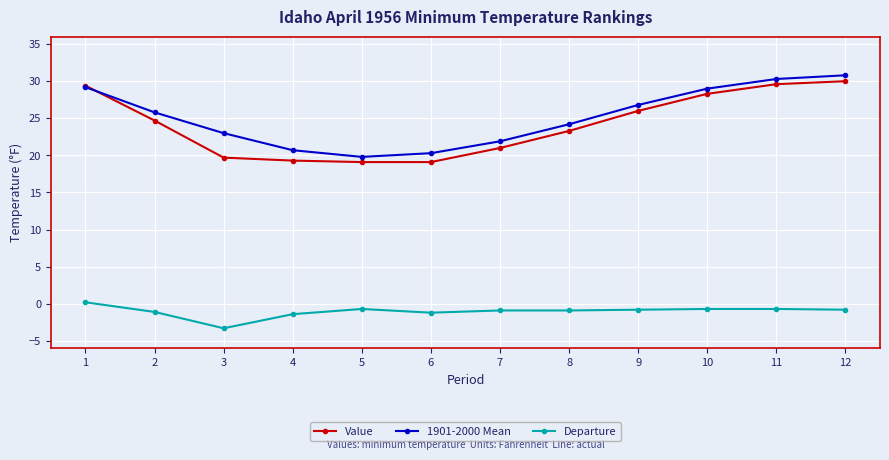

True or false: Departure and Value intersect in this chart.

False